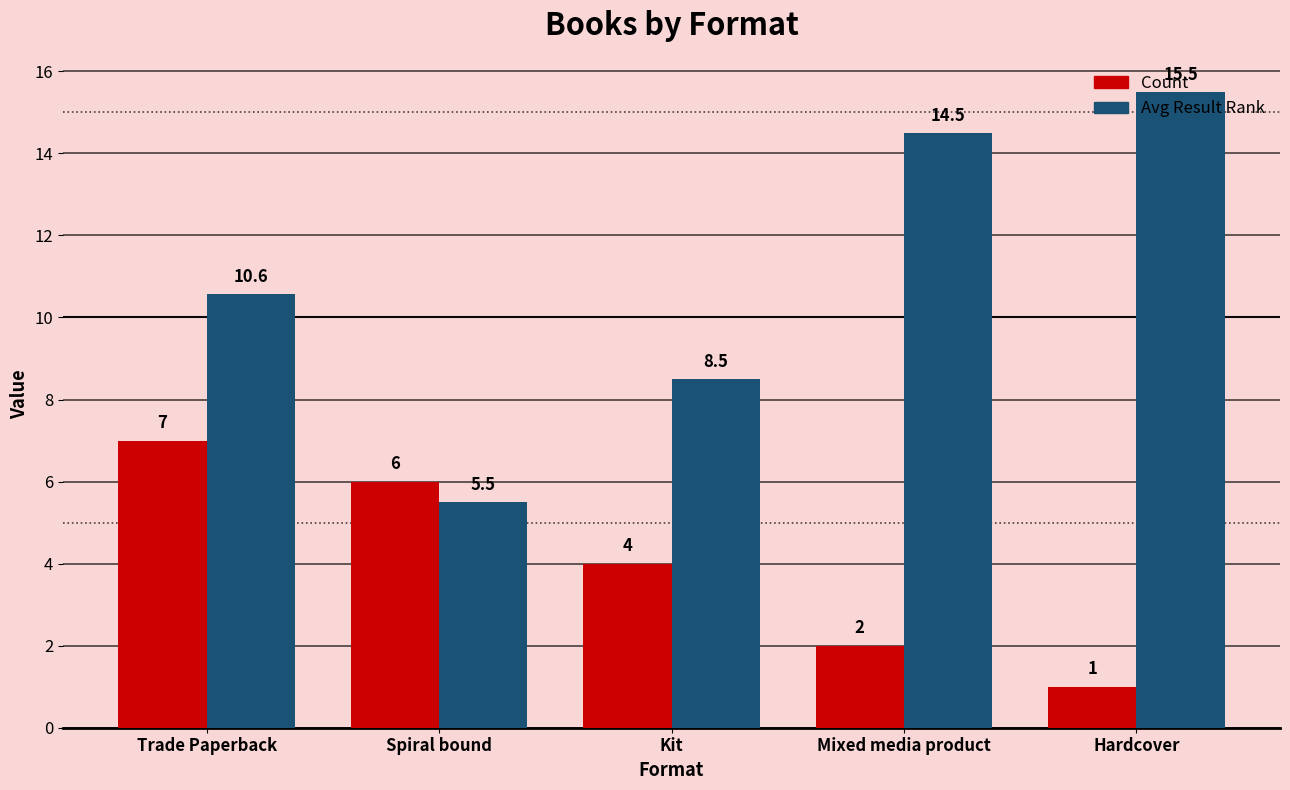

Read the Count value at Mixed media product.

2.0